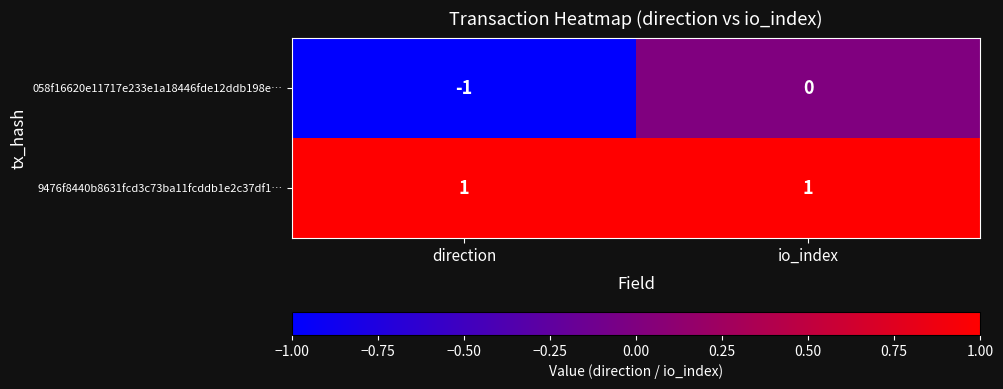

Is it true that 058f16620e11717e233e1a18446fde12ddb198e… equals -1 at direction?

True